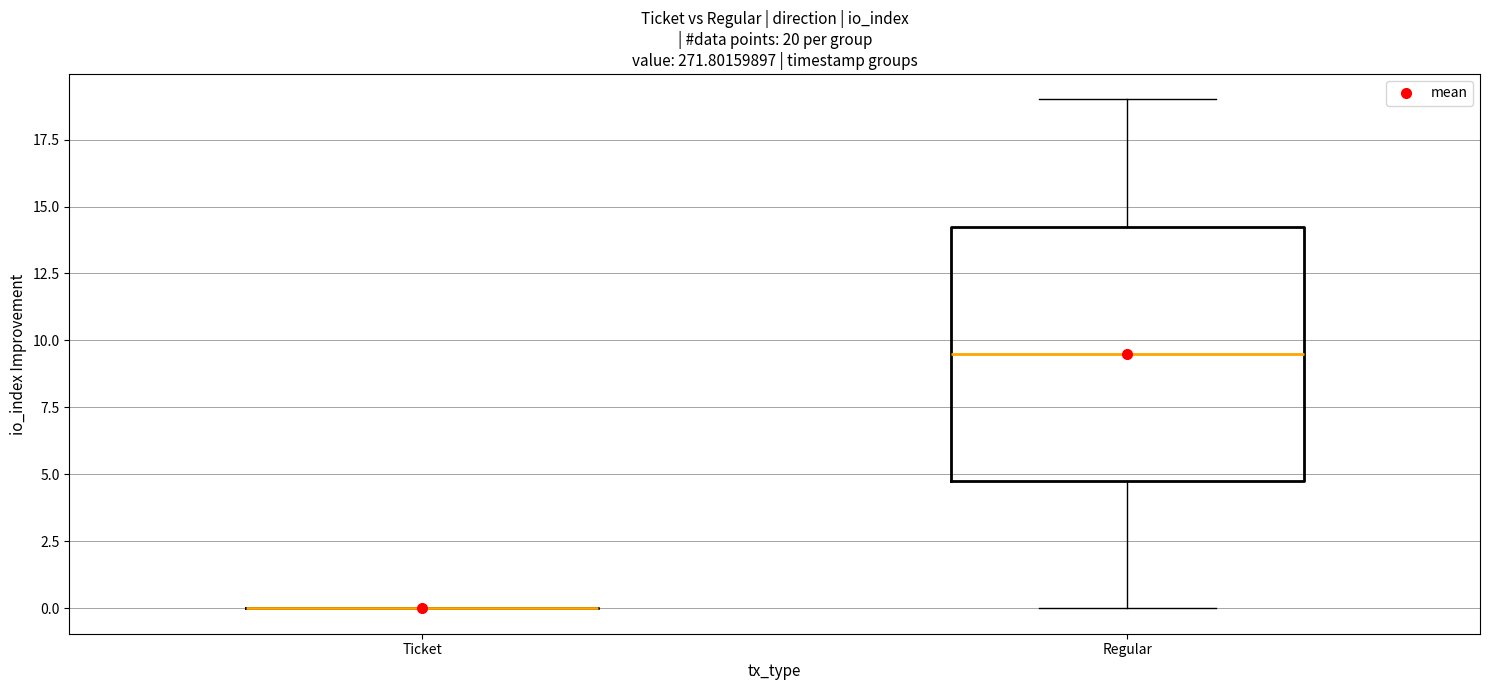

Which box is the tallest, from its lower edge to its upper edge?

Regular